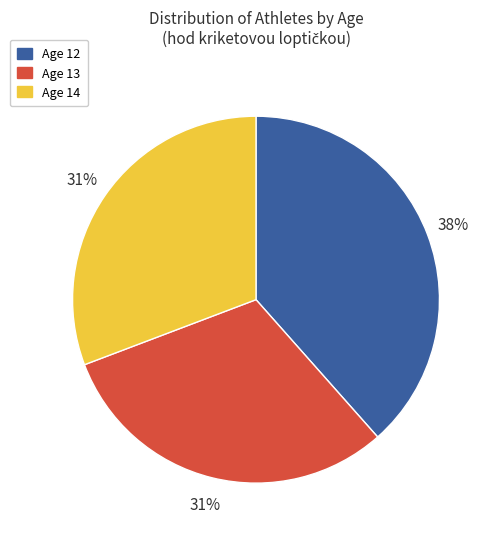

Is there any slice that represents more than half of the pie?

No